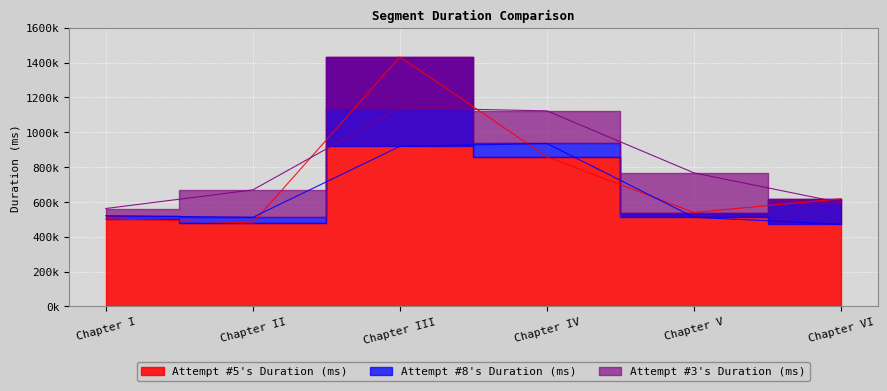

How many distinct data groups are displayed?

3